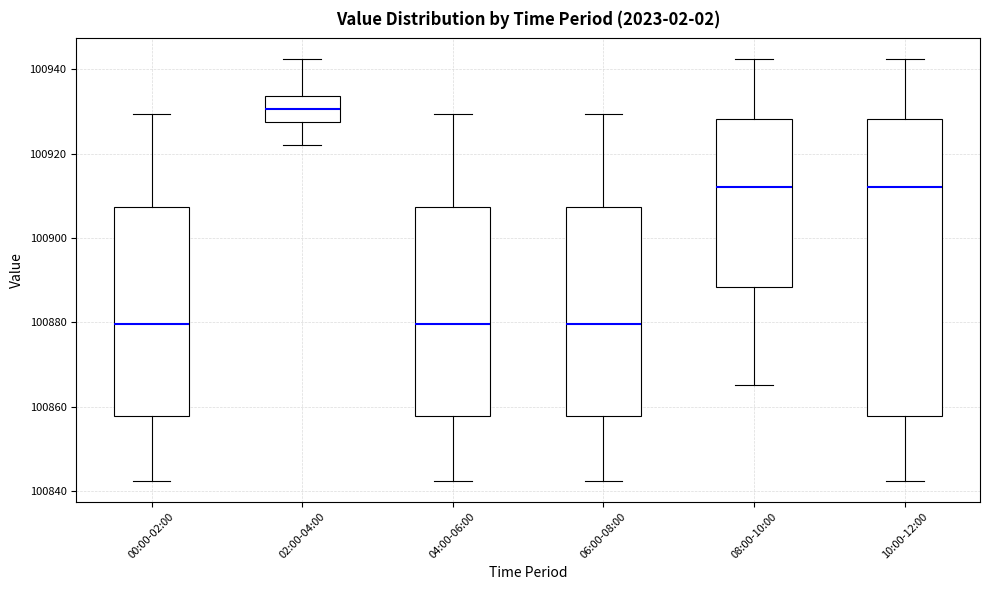

Which box's median line is the highest?

02:00-04:00